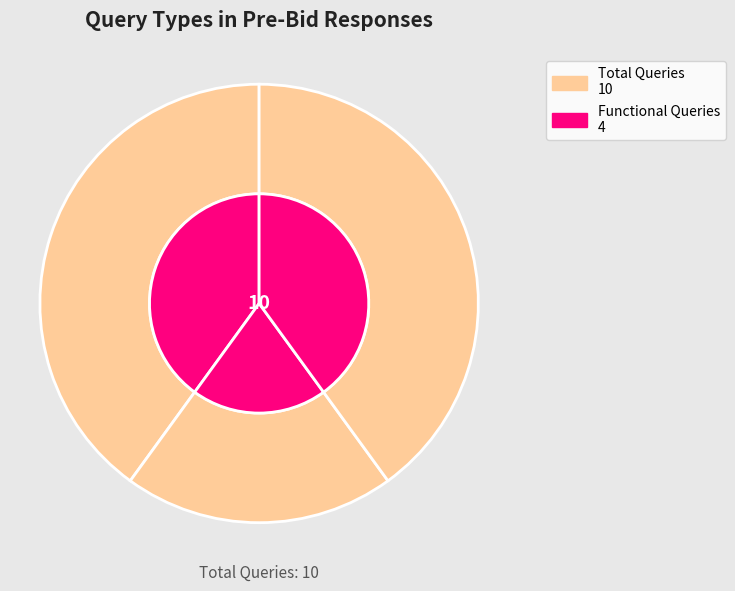

To the nearest percent, what is the difference between the largest and smallest slice percentages?

20%